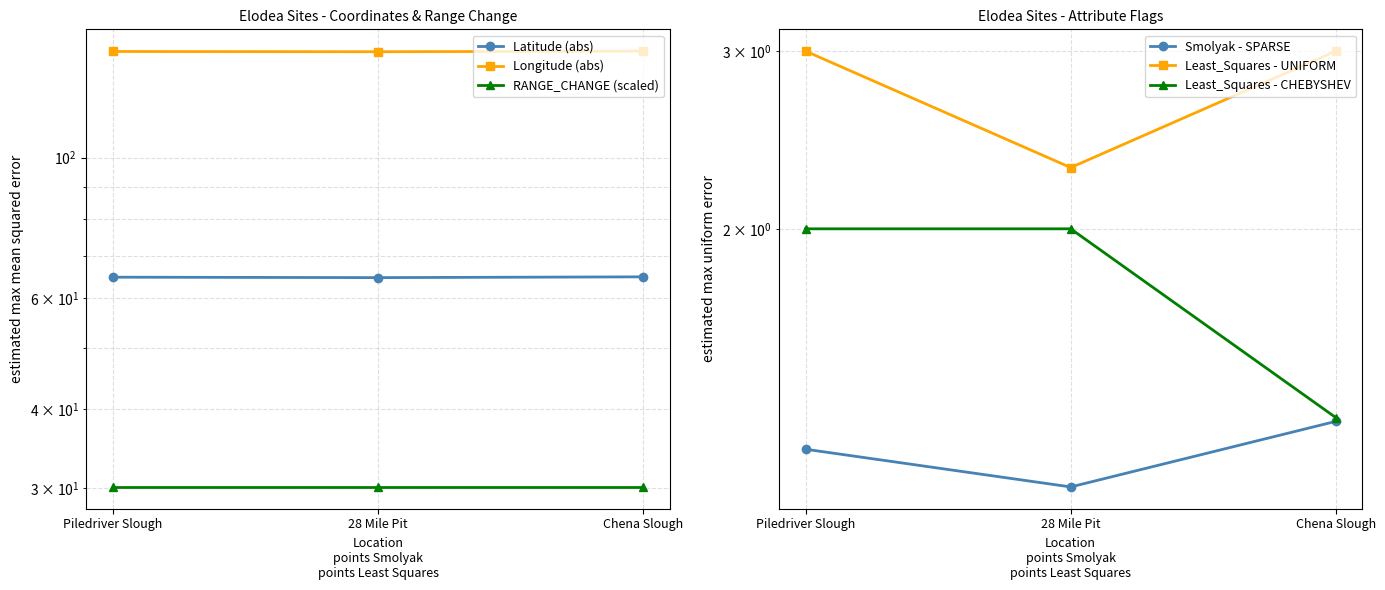

What is the maximum value shown in the chart?

147.4